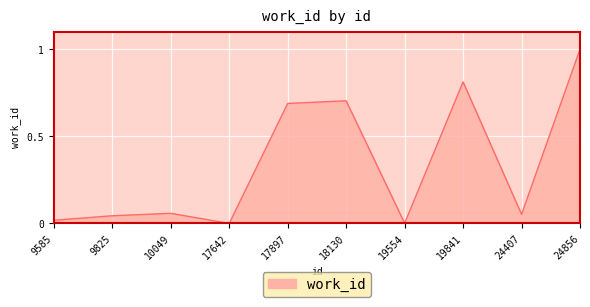

Does the chart have visible grid lines?

Yes